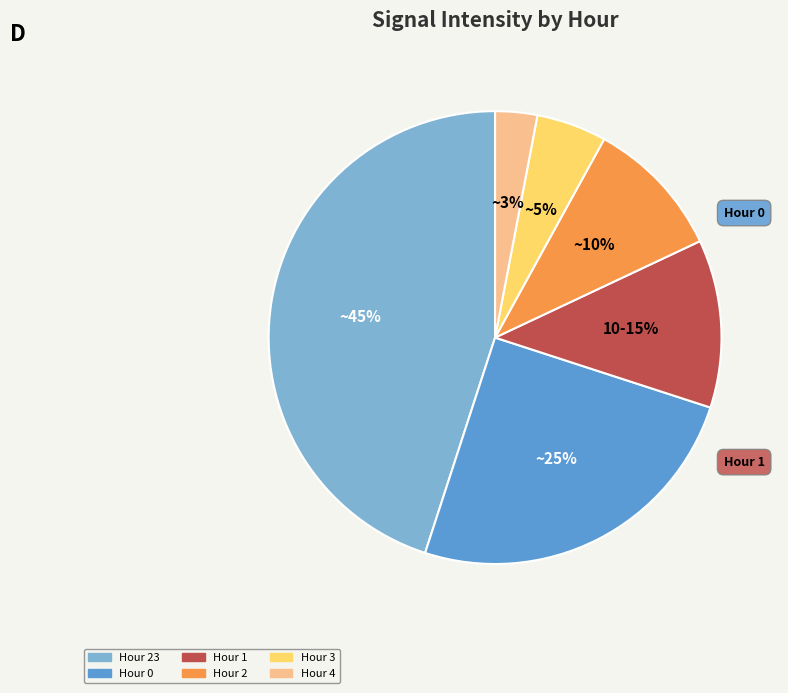

Rank the categories by value from highest to lowest.

Hour 23, Hour 0, Hour 1, Hour 2, Hour 3, Hour 4